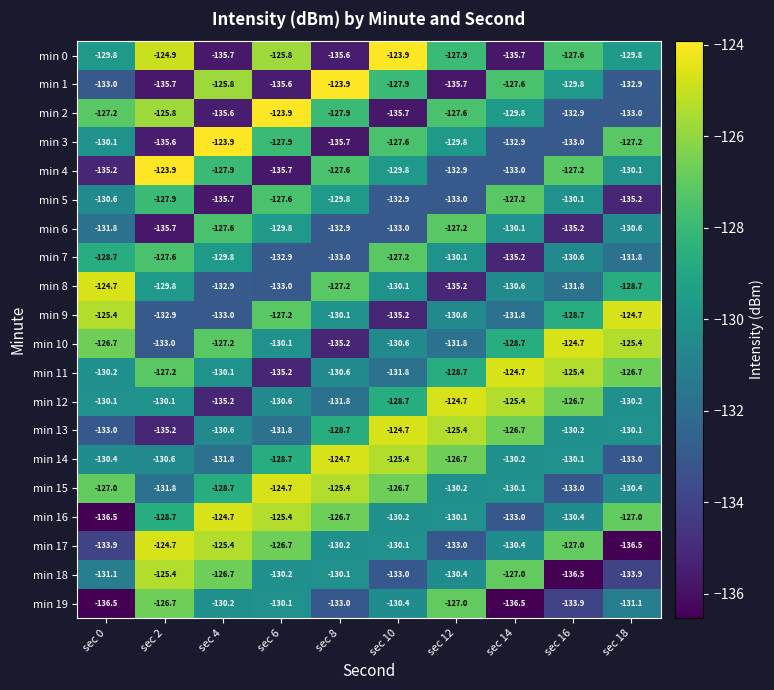

Count the number of categories in the chart.

10